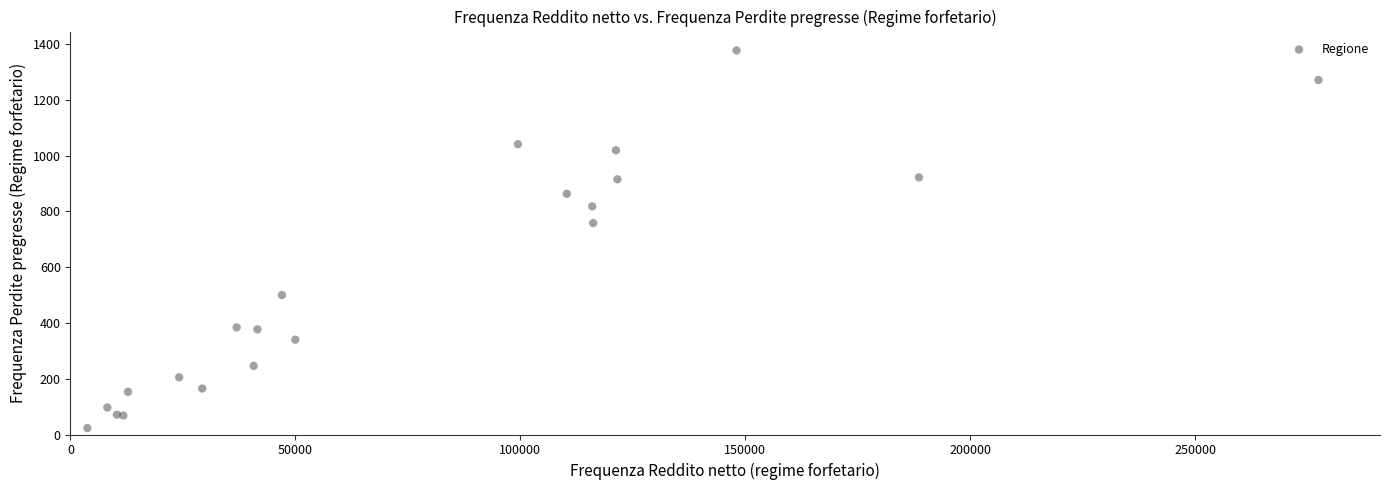

What Y value in the scatter plot is closest to 700?

758